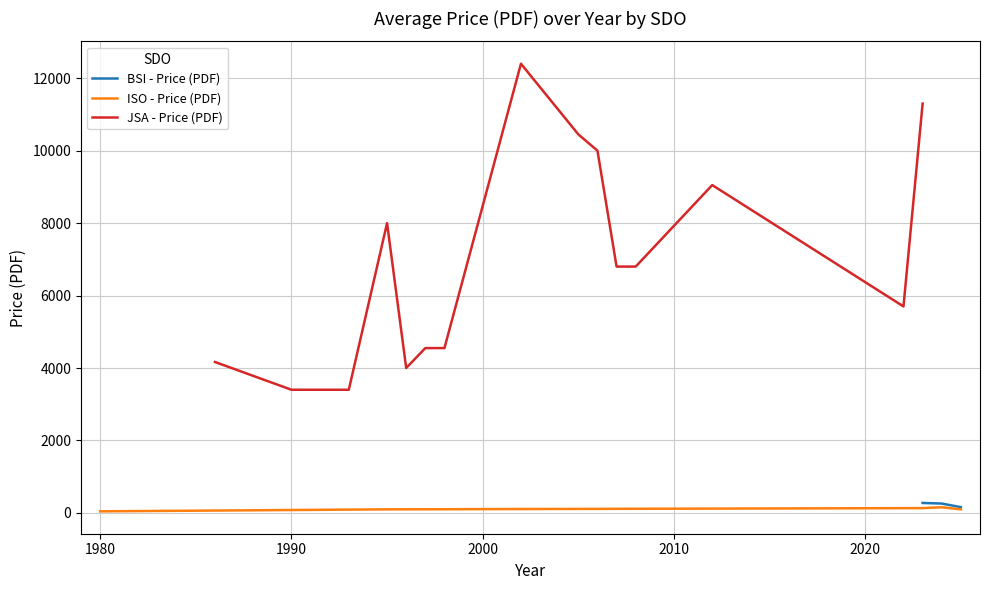

How many values in the BSI - Price (PDF) series are below 258?

1